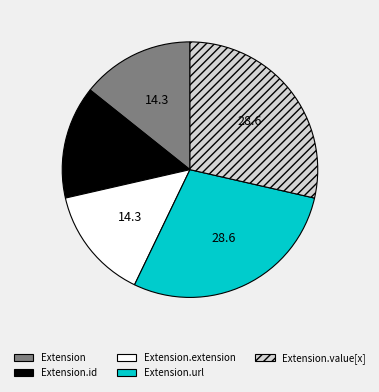

Between Extension.value[x] and Extension.extension, which is larger?

Extension.value[x]